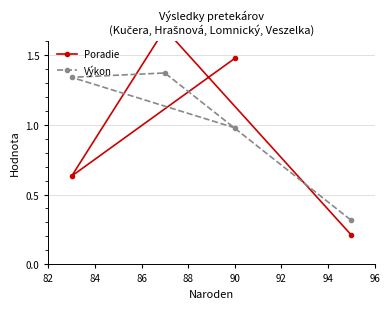

True or false: Poradie has a value of 0.1 at 88.

False